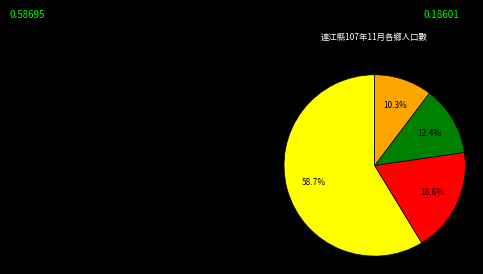

Does any single category account for the majority?

Yes